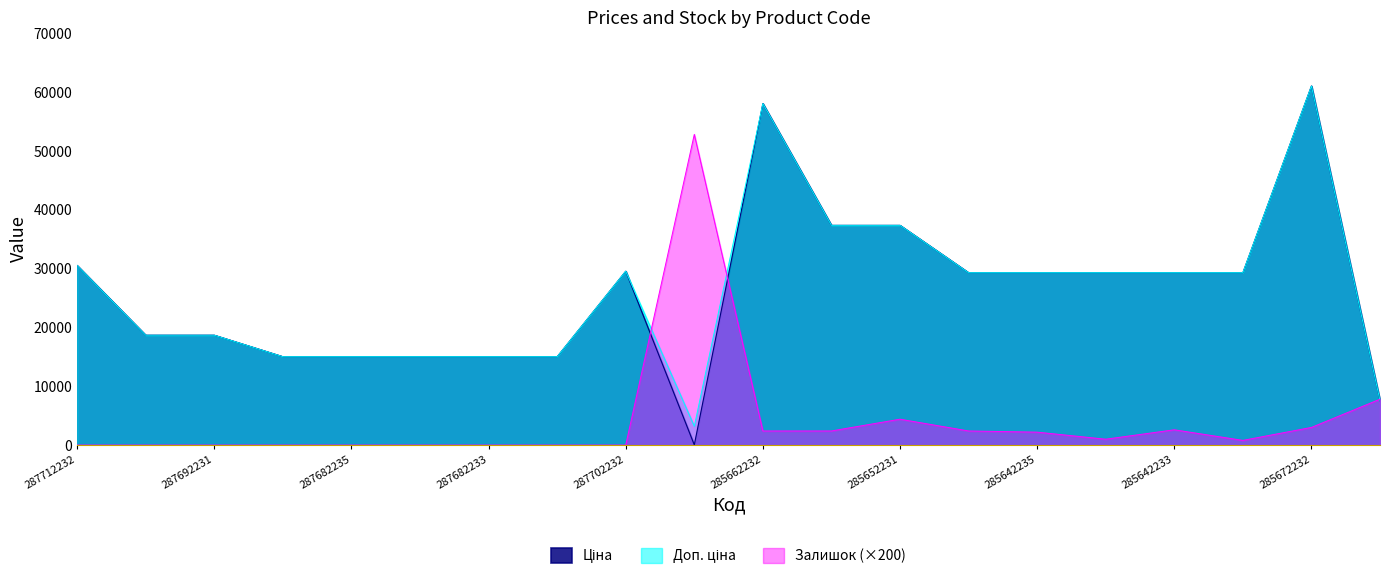

Which series has the largest range (max minus min)?

Ціна